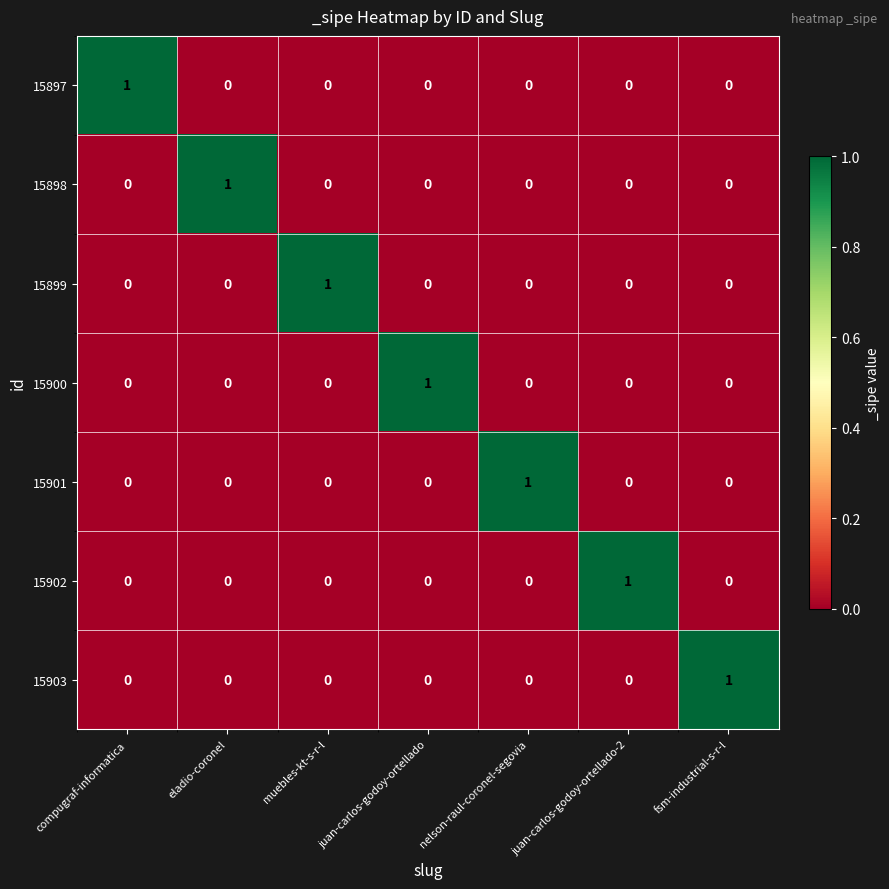

At which label does 15900 reach its peak?

juan-carlos-godoy-ortellado